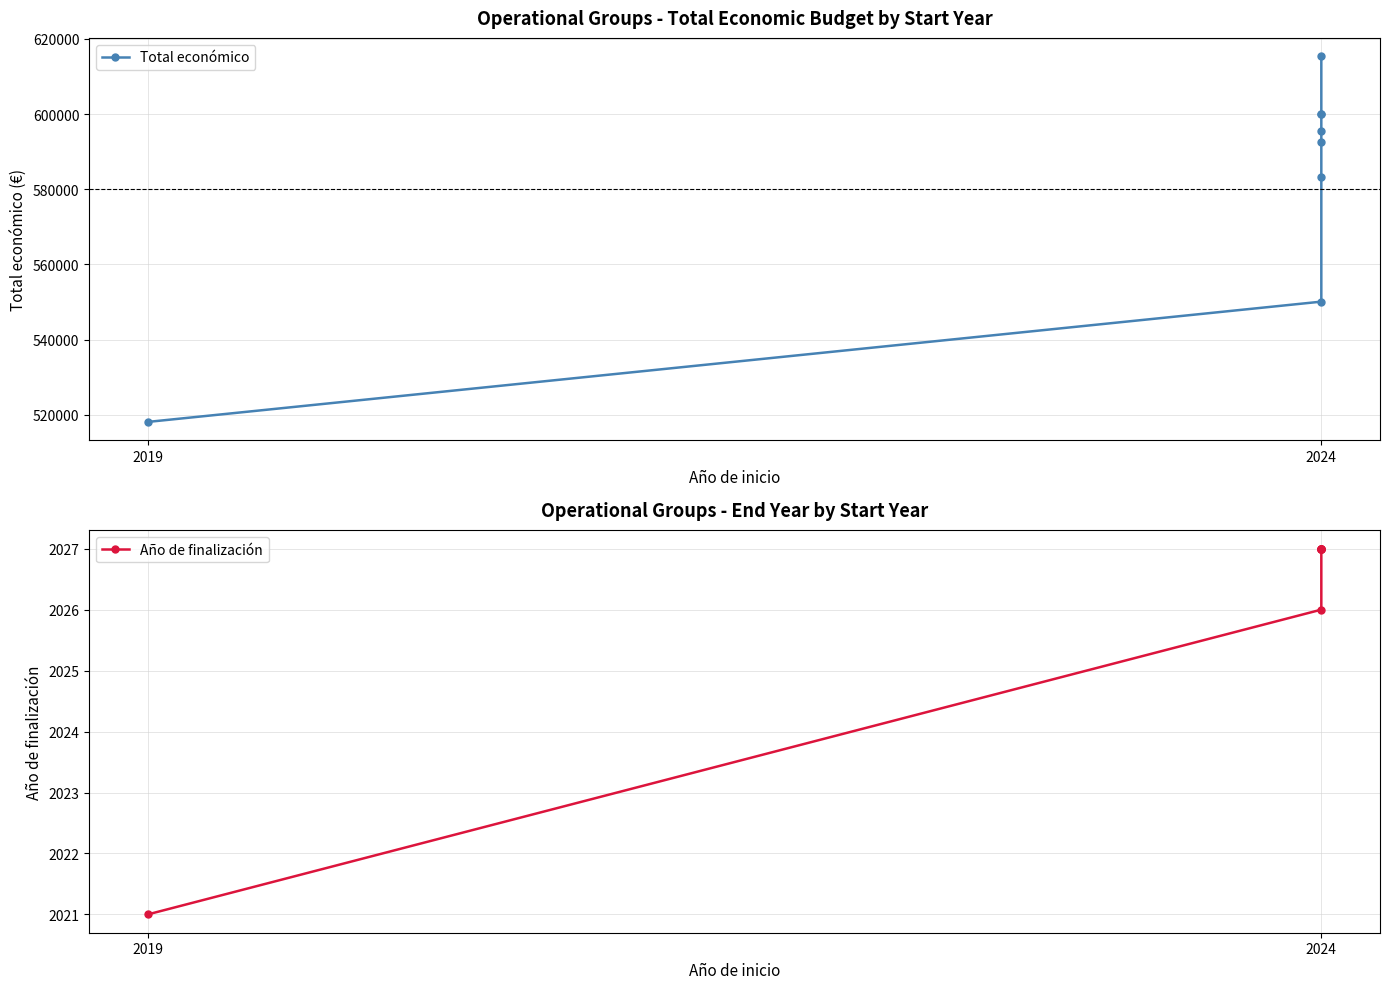

Which series has the largest range (max minus min)?

Total económico